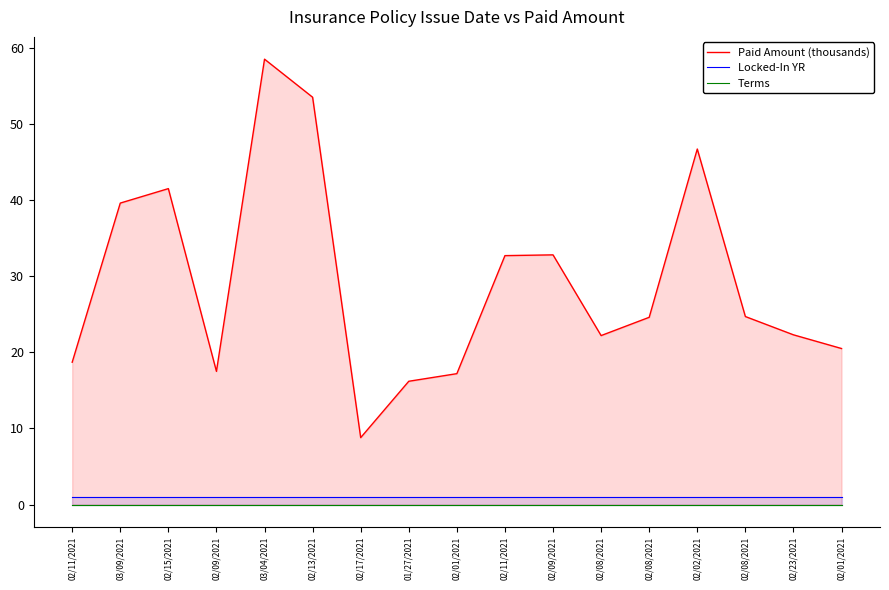

Reading left to right, transcribe all the data shown in this chart.

Paid Amount (thousands): 02/11/2021=18.7	03/09/2021=39.6	02/15/2021=41.5	02/09/2021=17.5	03/04/2021=58.5	02/13/2021=53.5	02/17/2021=8.8	01/27/2021=16.2	02/01/2021=17.2	02/11/2021=32.7	02/09/2021=32.8	02/08/2021=22.2	02/08/2021=24.6	02/02/2021=46.7	02/08/2021=24.7	02/23/2021=22.3	02/01/2021=20.5
Locked-In YR: 02/11/2021=1.0	03/09/2021=1.0	02/15/2021=1.0	02/09/2021=1.0	03/04/2021=1.0	02/13/2021=1.0	02/17/2021=1.0	01/27/2021=1.0	02/01/2021=1.0	02/11/2021=1.0	02/09/2021=1.0	02/08/2021=1.0	02/08/2021=1.0	02/02/2021=1.0	02/08/2021=1.0	02/23/2021=1.0	02/01/2021=1.0
Terms: 02/11/2021=0.0	03/09/2021=0.0	02/15/2021=0.0	02/09/2021=0.0	03/04/2021=0.0	02/13/2021=0.0	02/17/2021=0.0	01/27/2021=0.0	02/01/2021=0.0	02/11/2021=0.0	02/09/2021=0.0	02/08/2021=0.0	02/08/2021=0.0	02/02/2021=0.0	02/08/2021=0.0	02/23/2021=0.0	02/01/2021=0.0